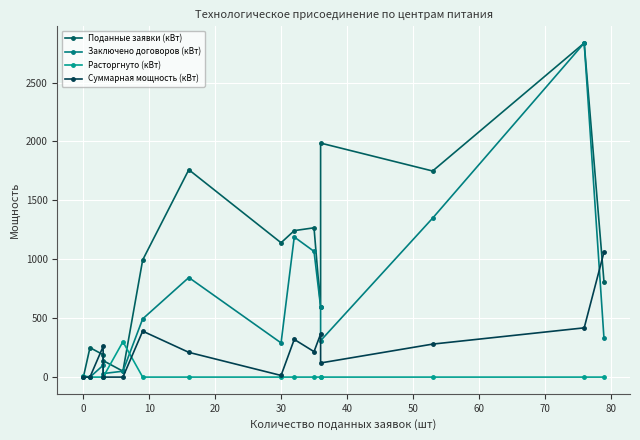

What is the maximum value shown in the chart?

2835